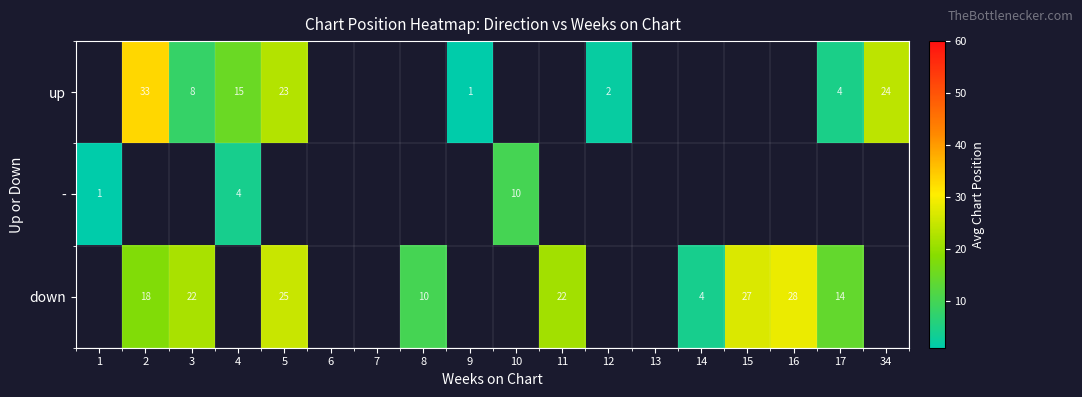

What is the highest value of the - series?

10.0